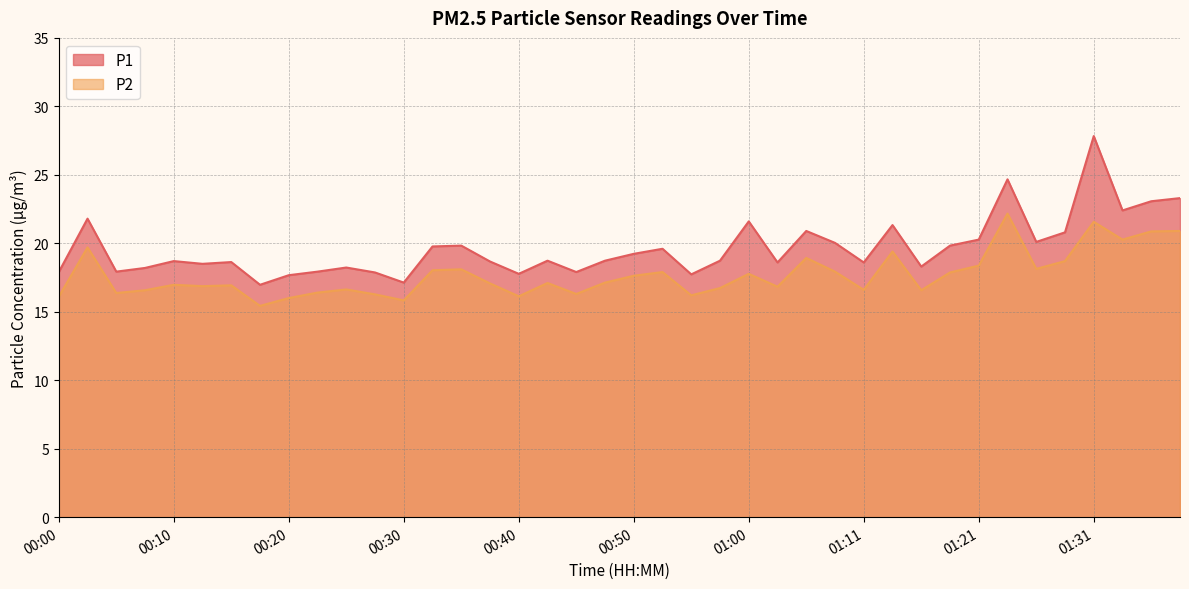

At which category is the sum across all series the highest?

01:31